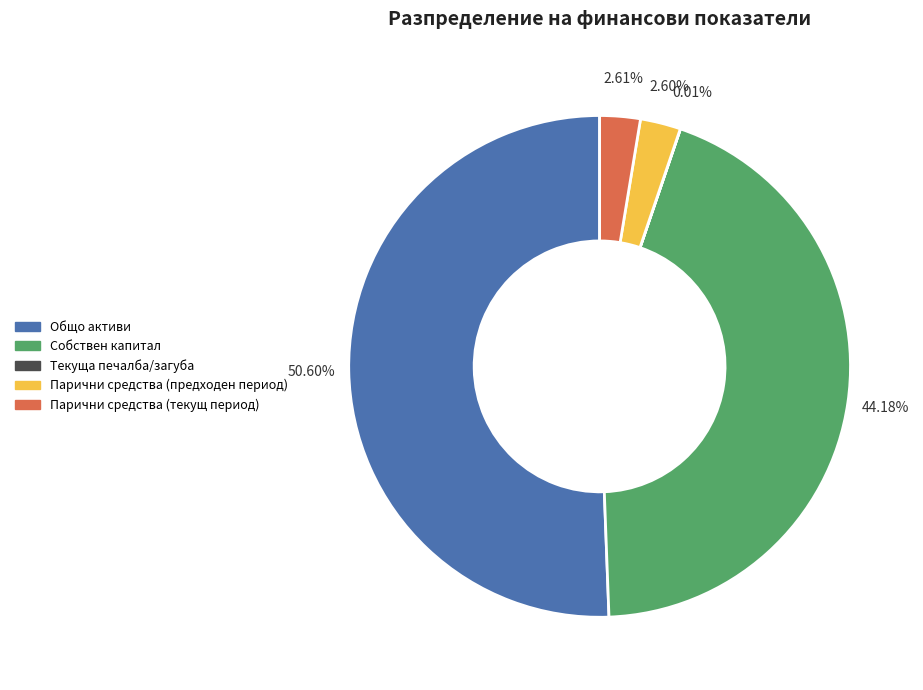

Is there a majority slice in this chart?

Yes